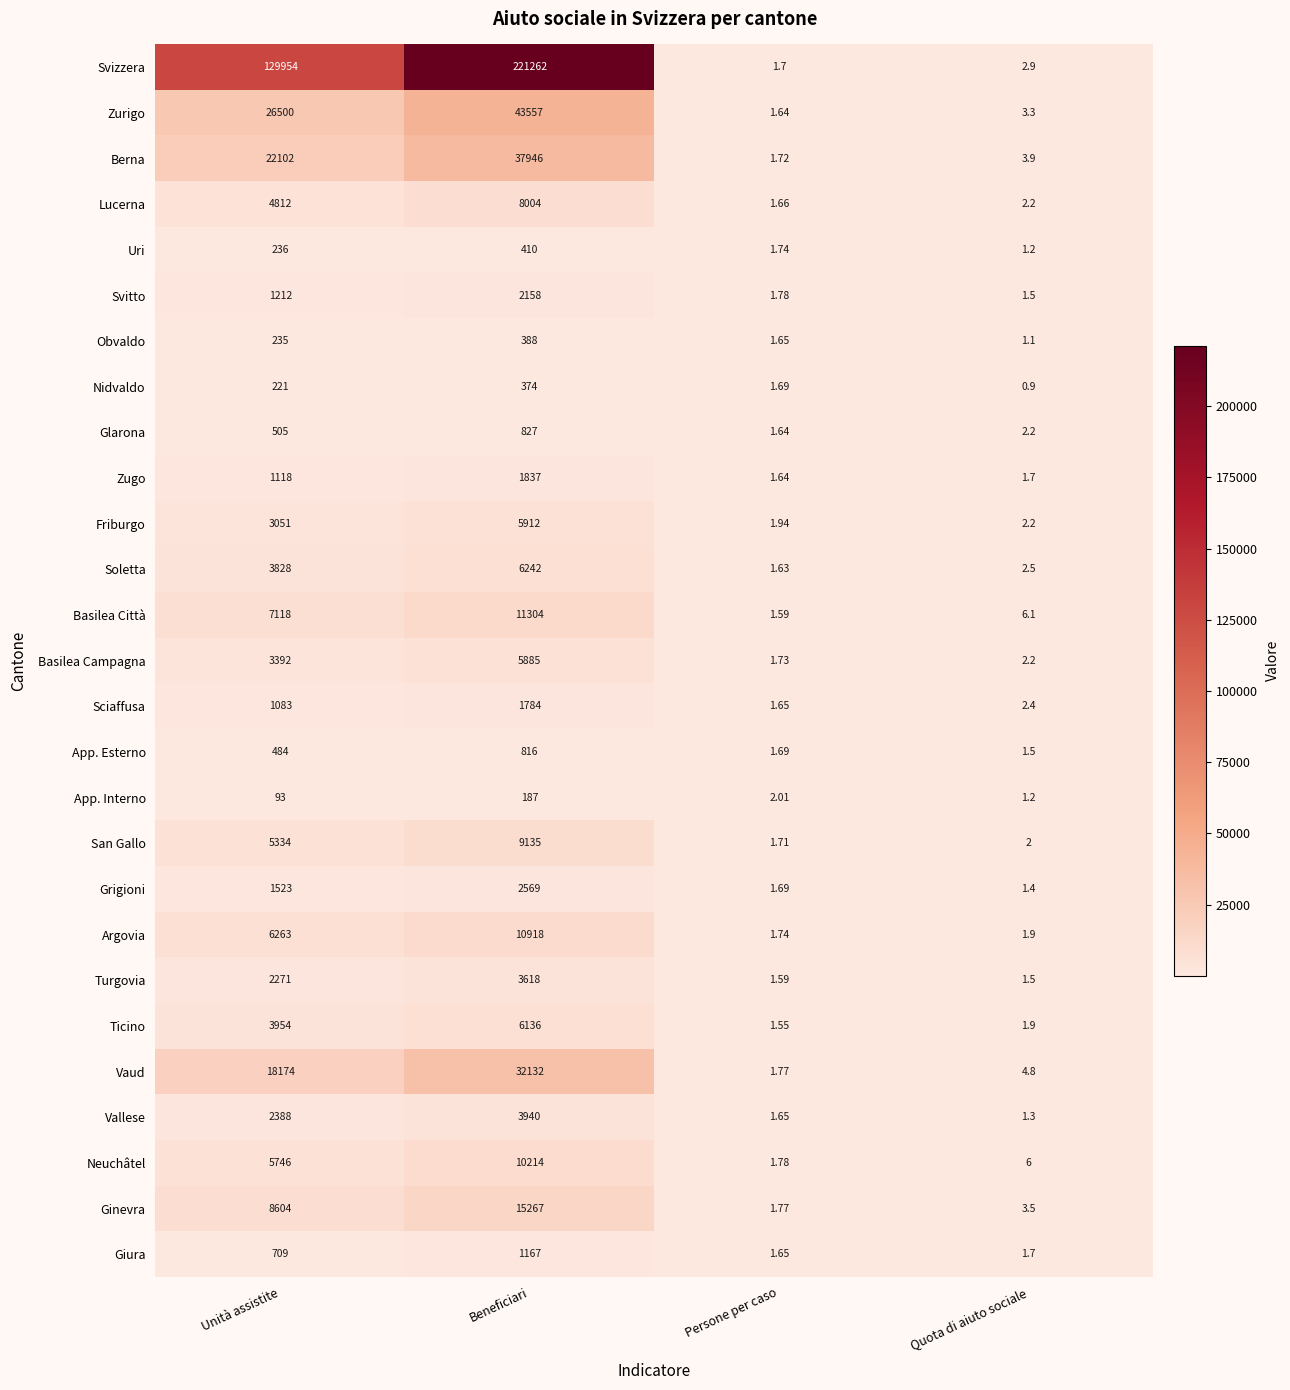

Which category has the lowest value in the Neuchâtel series?

Persone per caso